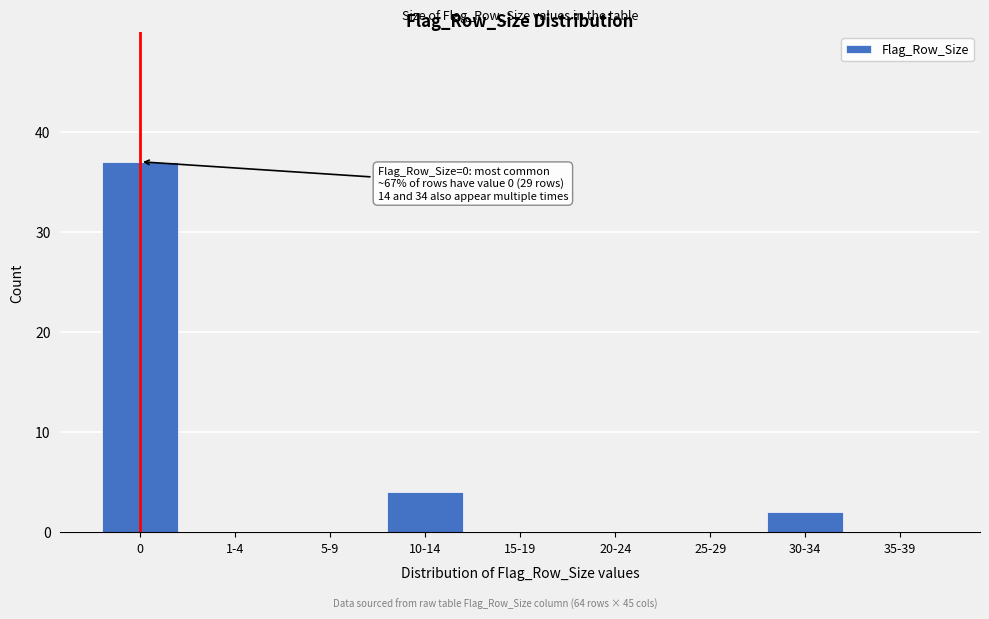

Reading left to right, what are all the values shown in this chart?

0=37	1-4=0	5-9=0	10-14=4	15-19=0	20-24=0	25-29=0	30-34=2	35-39=0